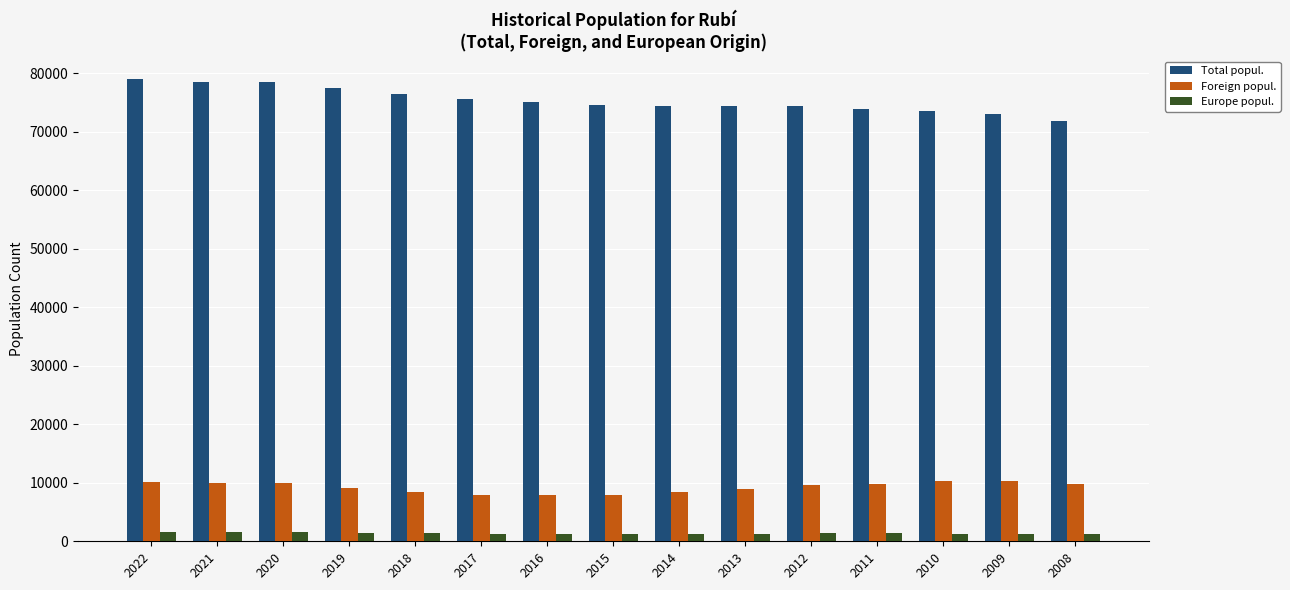

Rank the series by their maximum value, from highest to lowest.

Total popul., Foreign popul., Europe popul.